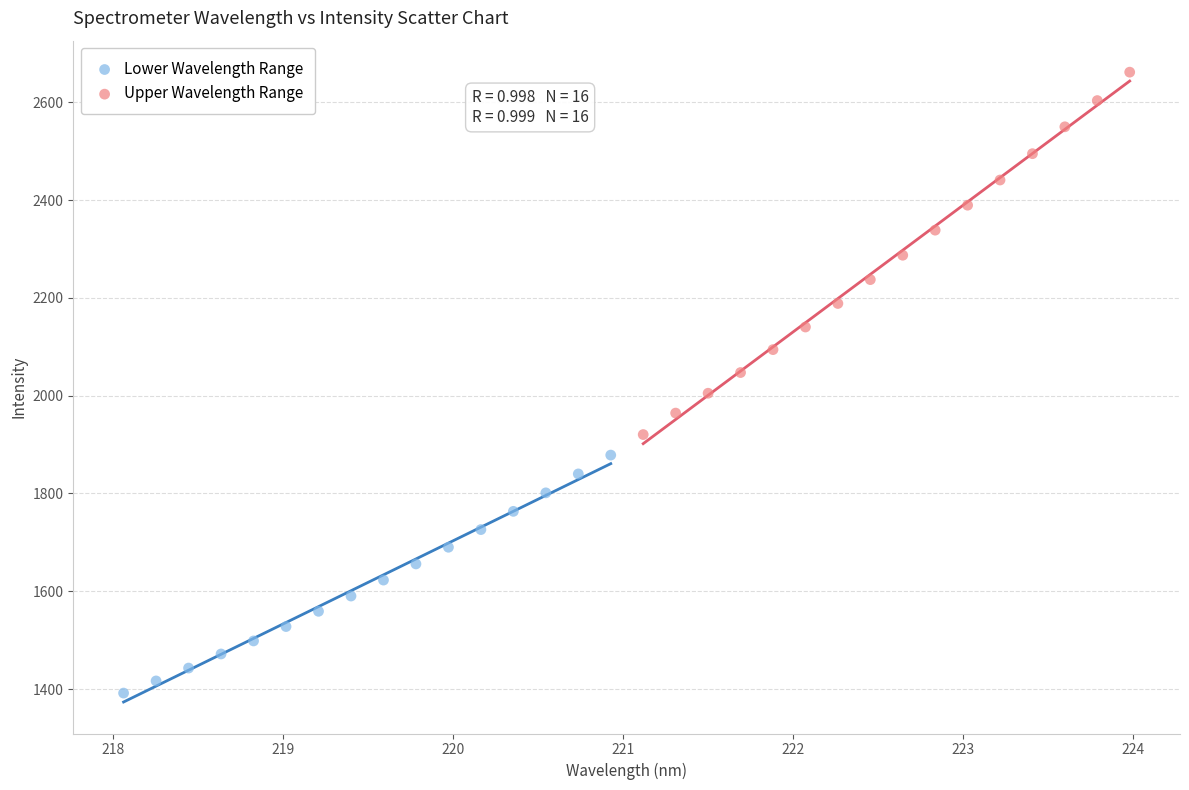

Which series contains the highest Y value?

Upper Wavelength Range